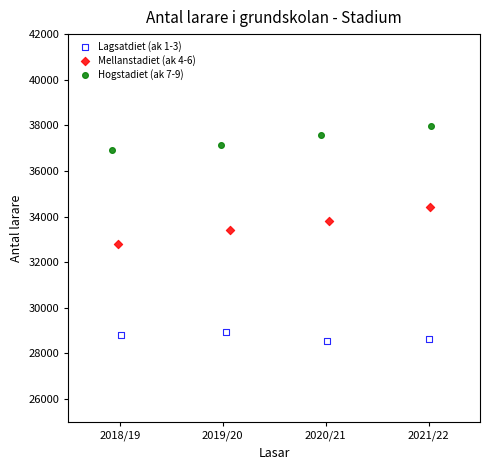

Which series has the widest spread of Y values?

Mellanstadiet (ak 4-6)